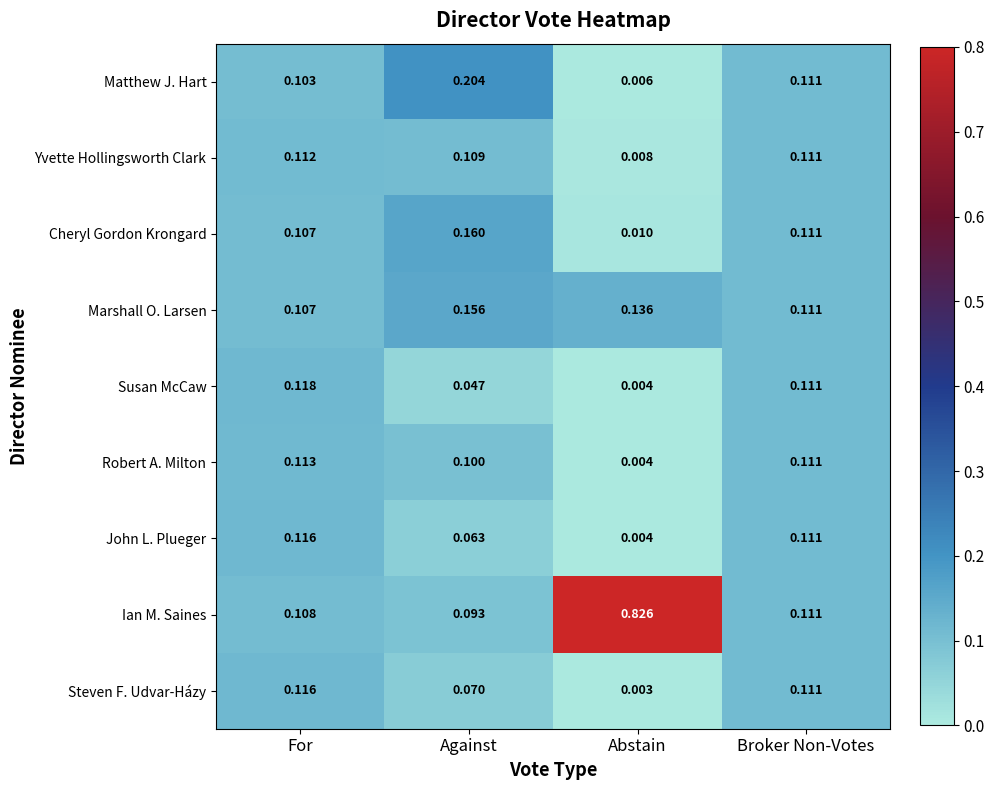

At which label is Yvette Hollingsworth Clark closest to 0?

Abstain